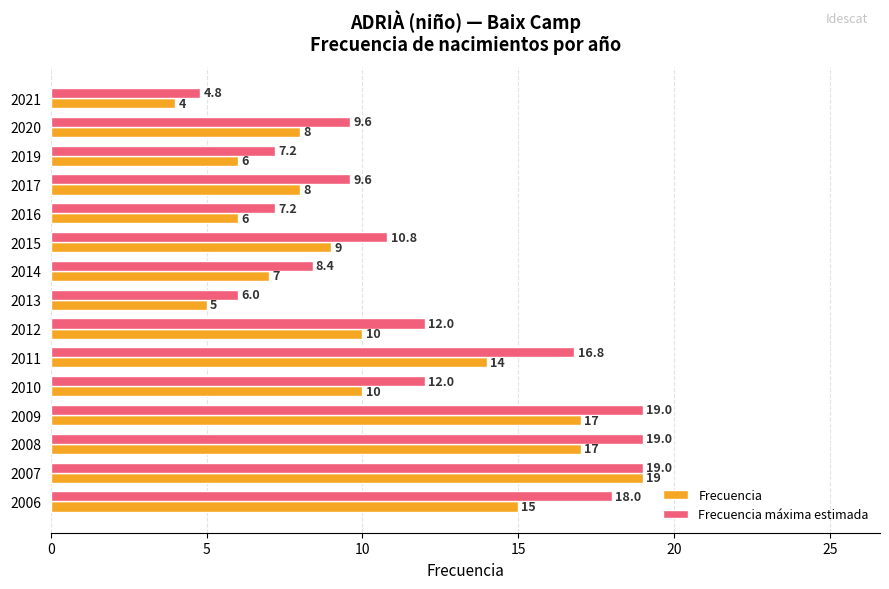

Which category has the highest value in the Frecuencia series?

2007